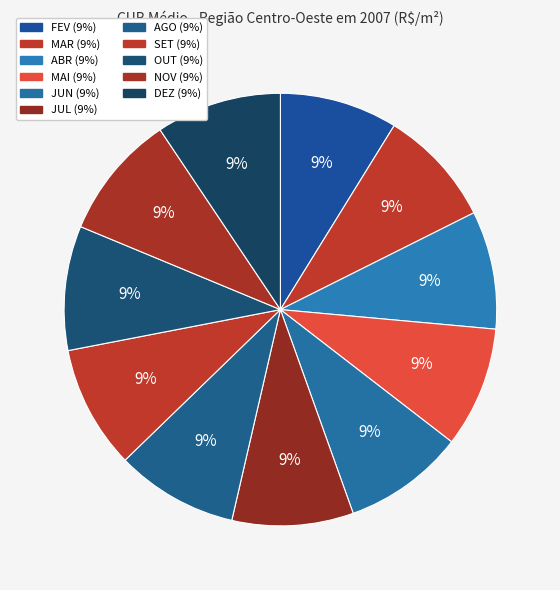

What is the ratio of the value at DEZ to the value at NOV?

1.0